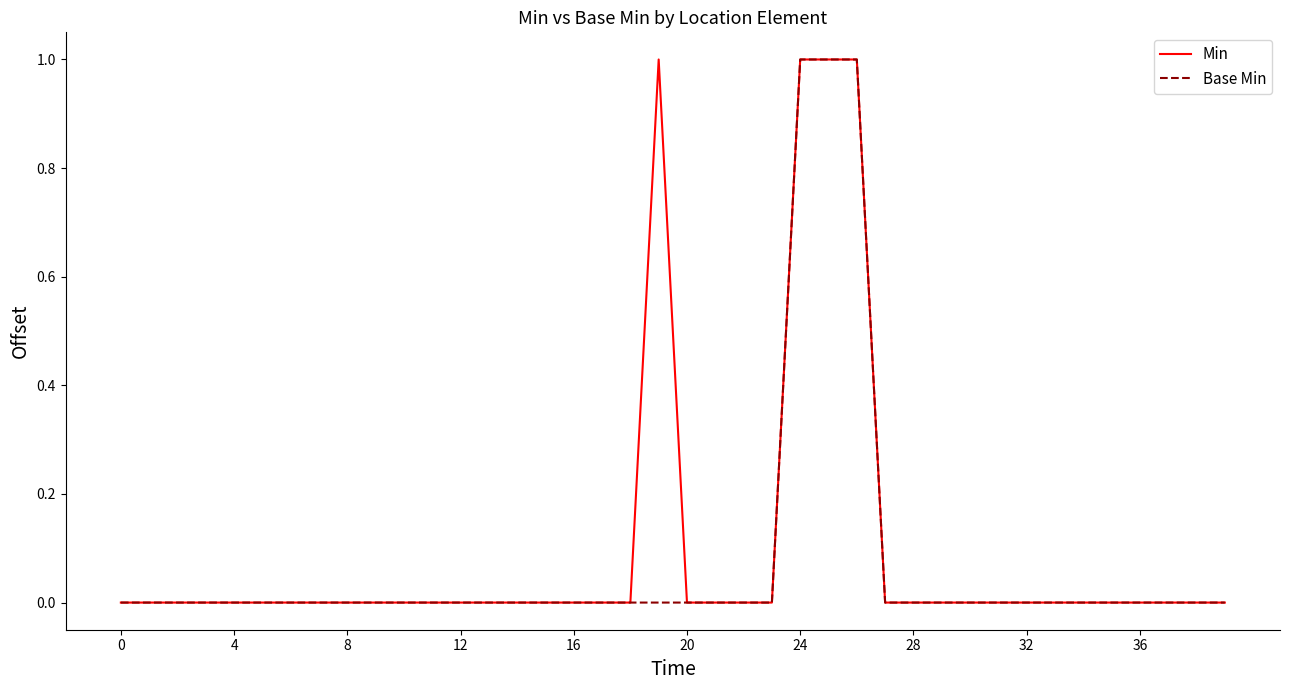

The Min series shows -1 at 28. True or false?

False